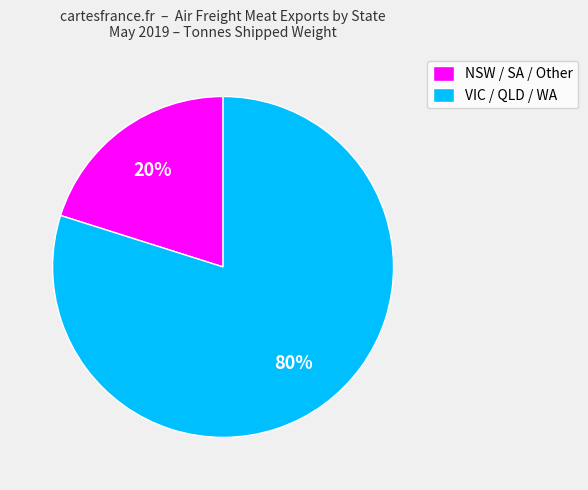

Rank the categories by value from highest to lowest.

VIC / QLD / WA, NSW / SA / Other